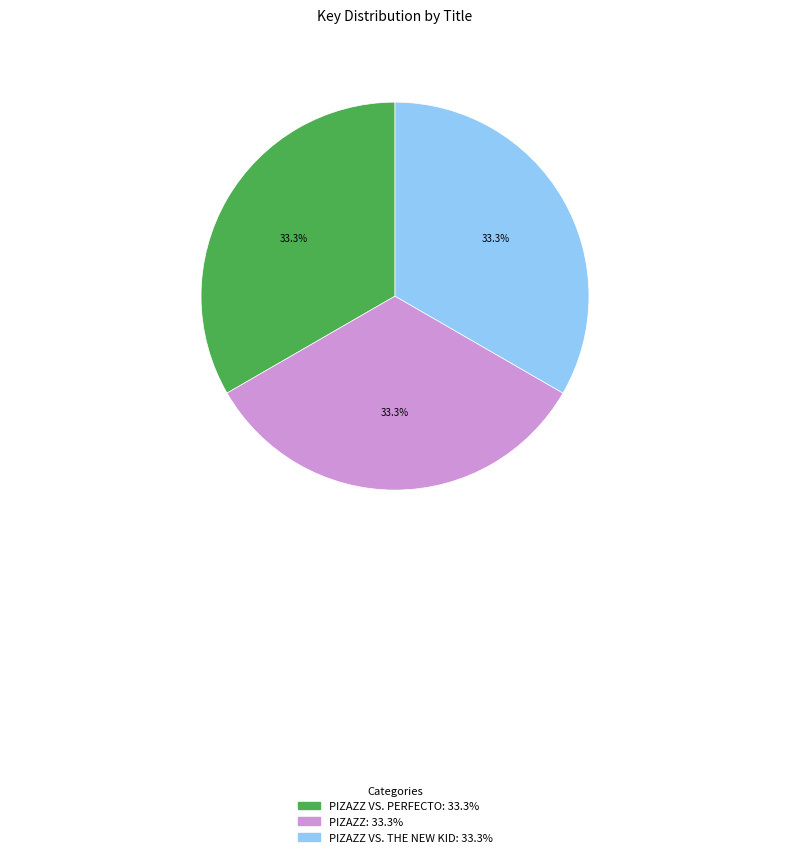

Is there a majority slice in this chart?

No